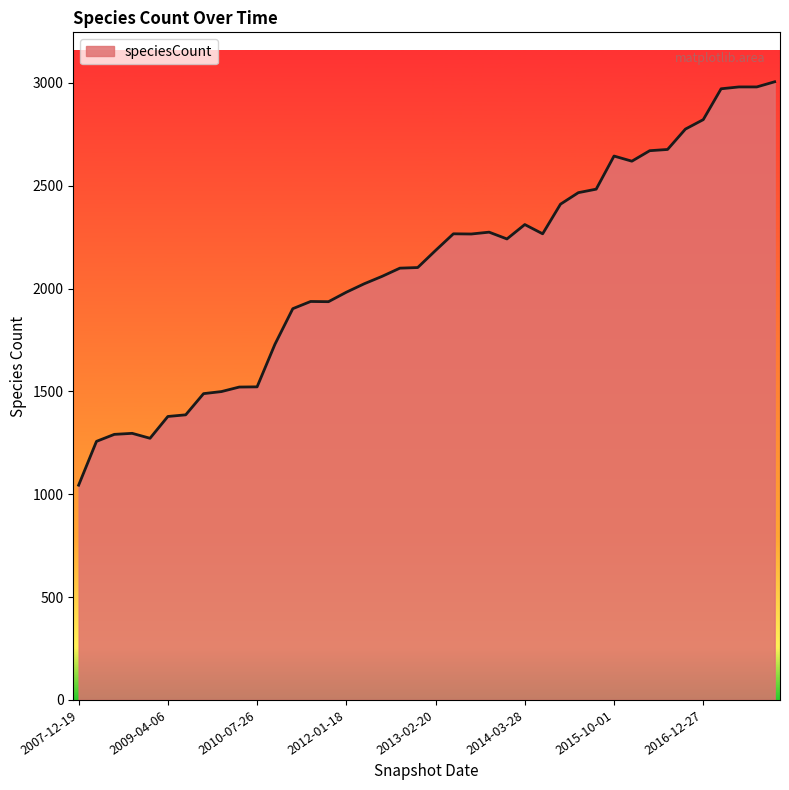

What is the smallest value displayed?

1044